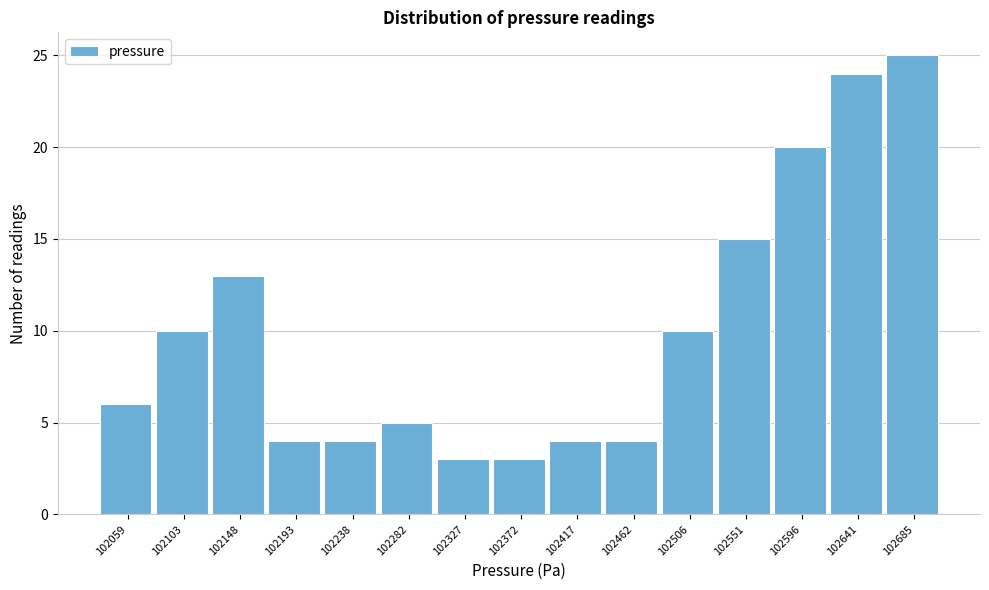

Reading right to left, what are all the values shown in this chart?

25	24	20	15	10	4	4	3	3	5	4	4	13	10	6